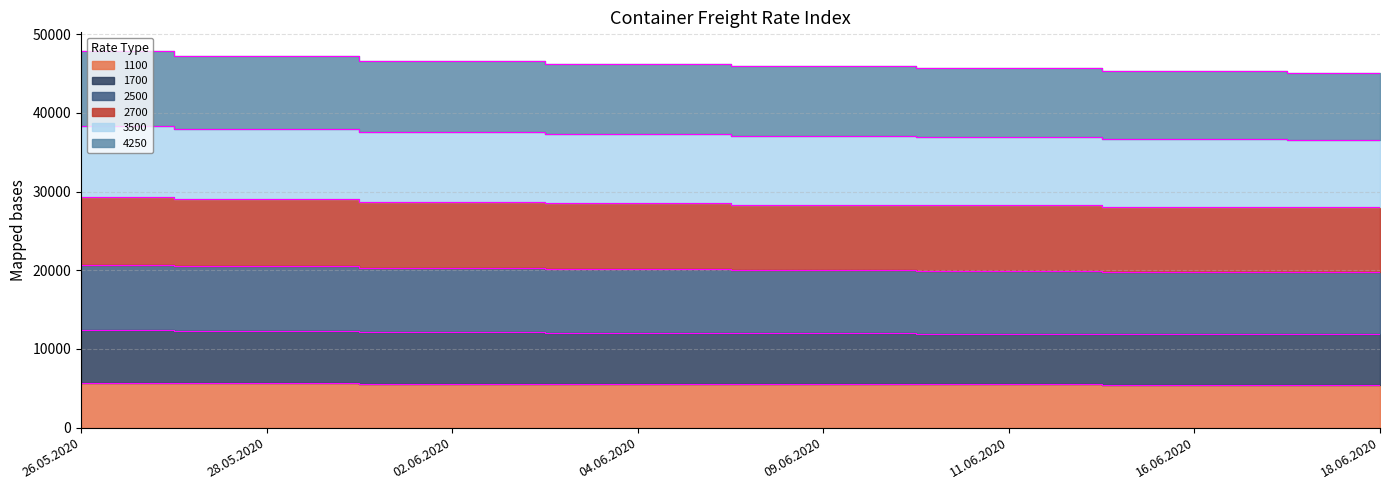

Between 04.06.2020 and 16.06.2020, which is larger?

04.06.2020